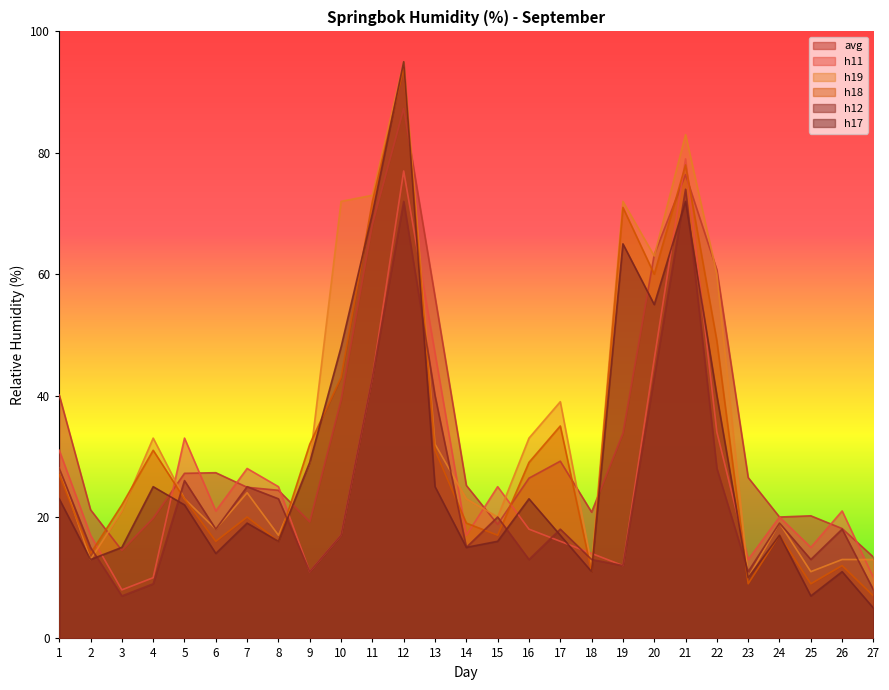

How many lines are shown in the chart?

6